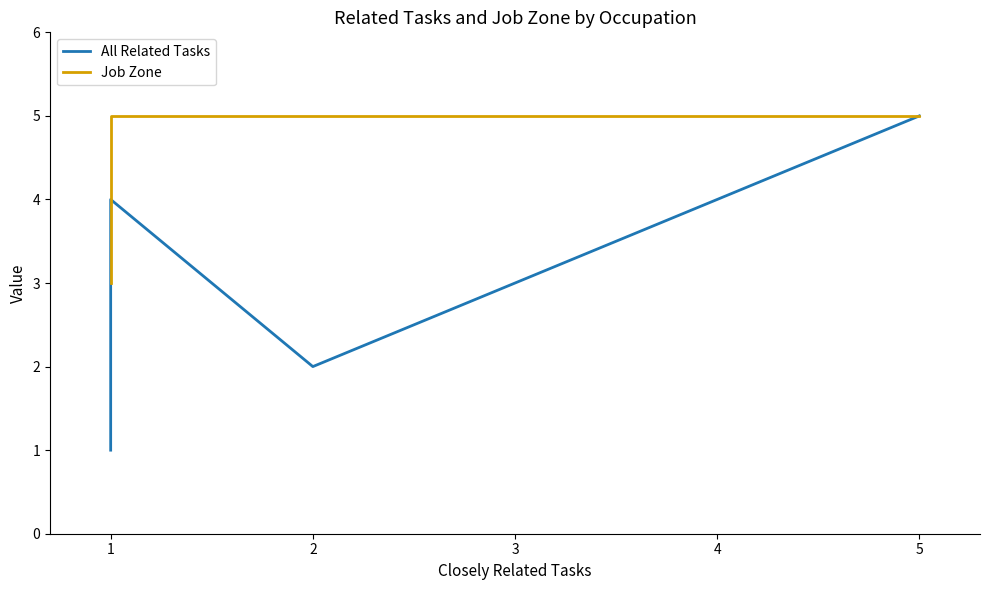

Rank the series by their maximum value, from highest to lowest.

All Related Tasks, Job Zone